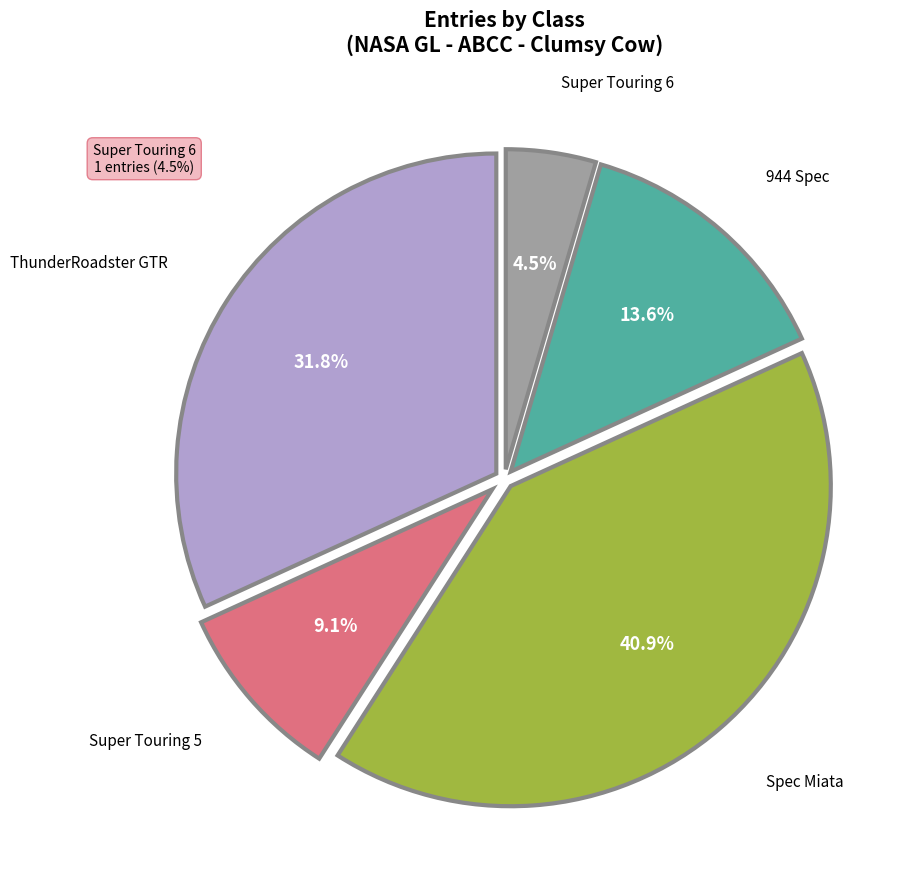

To the nearest percent, what is the difference between the largest and smallest slice percentages?

36%